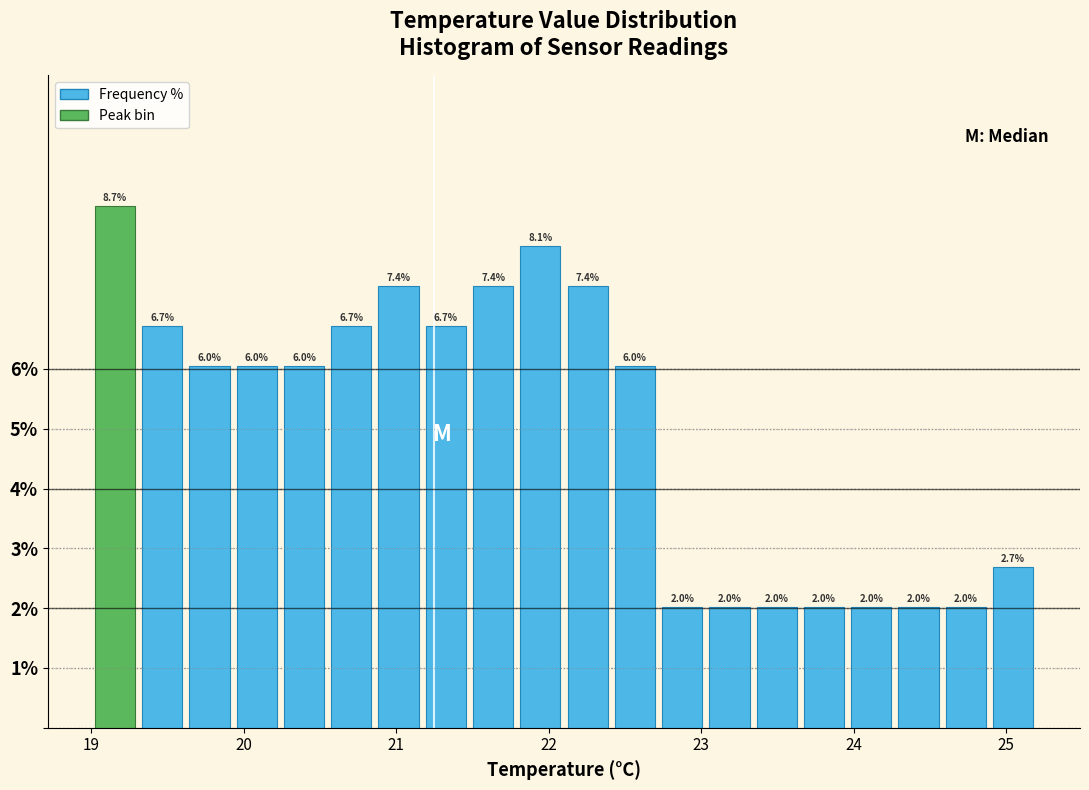

Read against the x-axis, roughly where is the centre of the tallest bar?

19.2